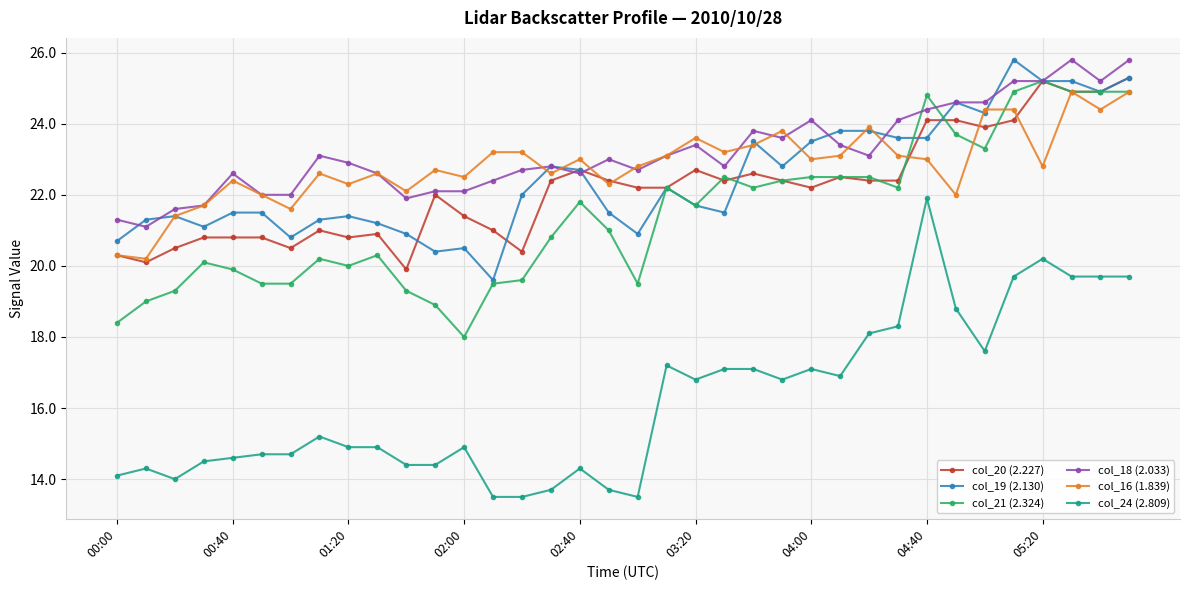

Reading left to right, transcribe all the data shown in this chart.

col_20 (2.227): 20.3	20.1	20.5	20.8	20.8	20.8	20.5	21.0	20.8	20.9	19.9	22.0	21.4	21.0	20.4	22.4	22.7	22.4	22.2	22.2	22.7	22.4	22.6	22.4	22.2	22.5	22.4	22.4	24.1	24.1	23.9	24.1	25.2	24.9	24.9	25.3
col_19 (2.130): 20.7	21.3	21.4	21.1	21.5	21.5	20.8	21.3	21.4	21.2	20.9	20.4	20.5	19.6	22.0	22.8	22.7	21.5	20.9	22.2	21.7	21.5	23.5	22.8	23.5	23.8	23.8	23.6	23.6	24.6	24.3	25.8	25.2	25.2	24.9	25.3
col_21 (2.324): 18.4	19.0	19.3	20.1	19.9	19.5	19.5	20.2	20.0	20.3	19.3	18.9	18.0	19.5	19.6	20.8	21.8	21.0	19.5	22.2	21.7	22.5	22.2	22.4	22.5	22.5	22.5	22.2	24.8	23.7	23.3	24.9	25.2	24.9	24.9	24.9
col_18 (2.033): 21.3	21.1	21.6	21.7	22.6	22.0	22.0	23.1	22.9	22.6	21.9	22.1	22.1	22.4	22.7	22.8	22.6	23.0	22.7	23.1	23.4	22.8	23.8	23.6	24.1	23.4	23.1	24.1	24.4	24.6	24.6	25.2	25.2	25.8	25.2	25.8
col_16 (1.839): 20.3	20.2	21.4	21.7	22.4	22.0	21.6	22.6	22.3	22.6	22.1	22.7	22.5	23.2	23.2	22.6	23.0	22.3	22.8	23.1	23.6	23.2	23.4	23.8	23.0	23.1	23.9	23.1	23.0	22.0	24.4	24.4	22.8	24.9	24.4	24.9
col_24 (2.809): 14.1	14.3	14.0	14.5	14.6	14.7	14.7	15.2	14.9	14.9	14.4	14.4	14.9	13.5	13.5	13.7	14.3	13.7	13.5	17.2	16.8	17.1	17.1	16.8	17.1	16.9	18.1	18.3	21.9	18.8	17.6	19.7	20.2	19.7	19.7	19.7